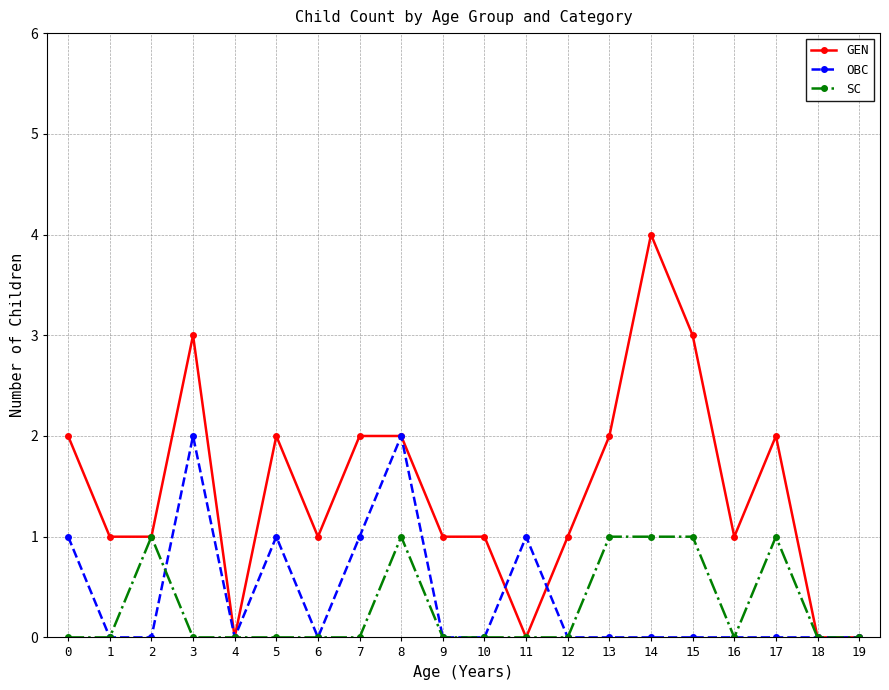

Reading left to right, extract all data points from this chart.

GEN: 2	1	1	3	0	2	1	2	2	1	1	0	1	2	4	3	1	2	0	0
OBC: 1	0	0	2	0	1	0	1	2	0	0	1	0	0	0	0	0	0	0	0
SC: 0	0	1	0	0	0	0	0	1	0	0	0	0	1	1	1	0	1	0	0